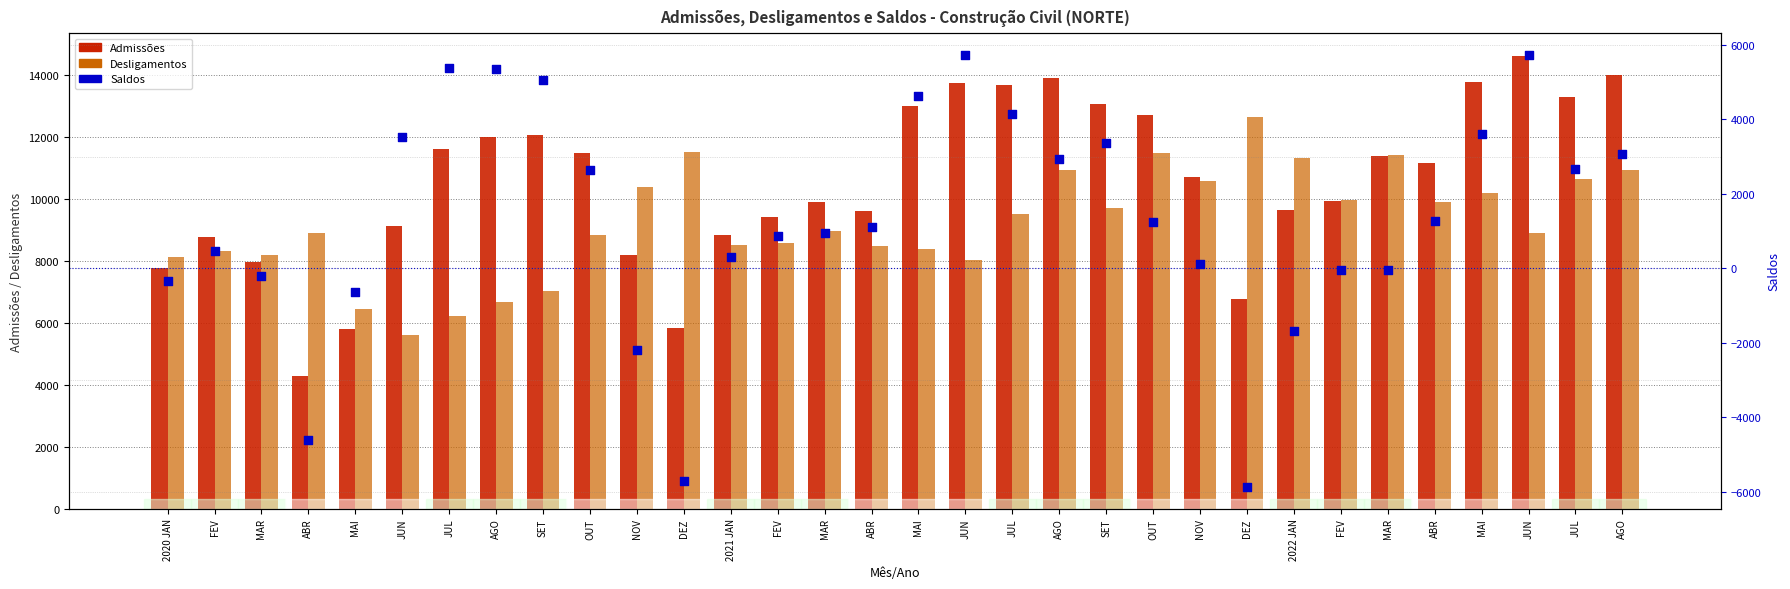

At which category is the sum across all series the highest?

JUN